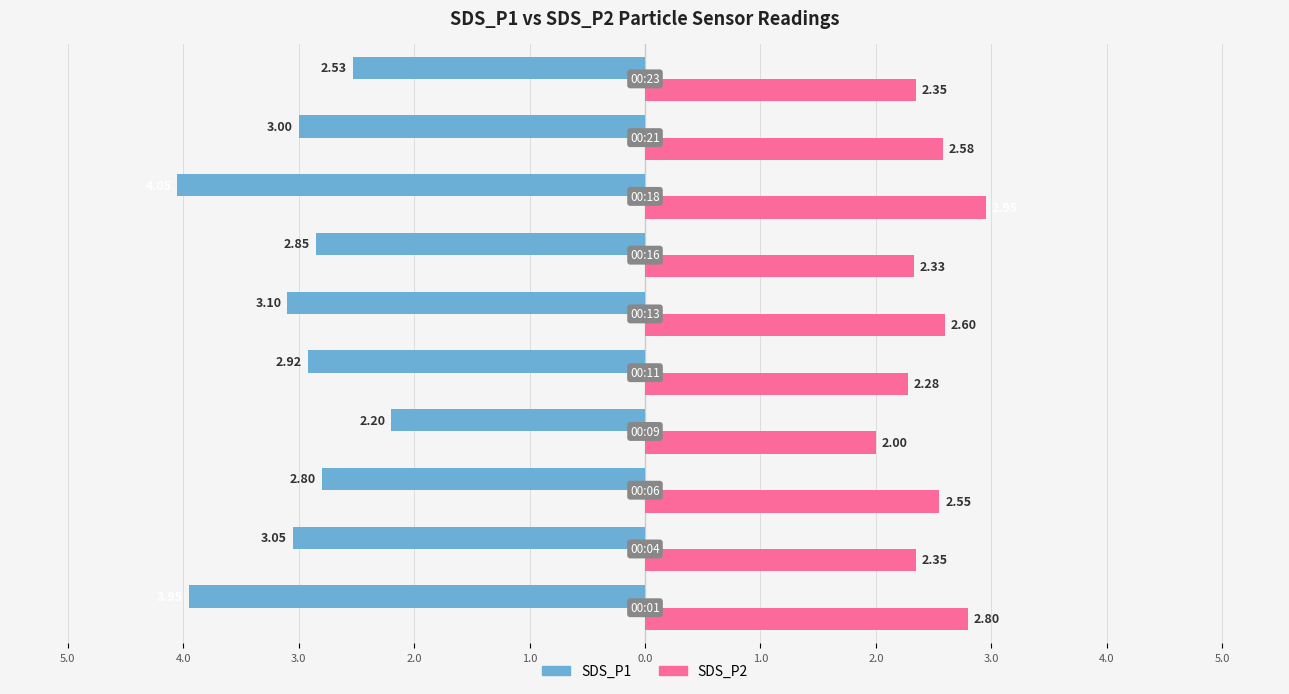

What are all the series names shown in the legend?

SDS_P1, SDS_P2